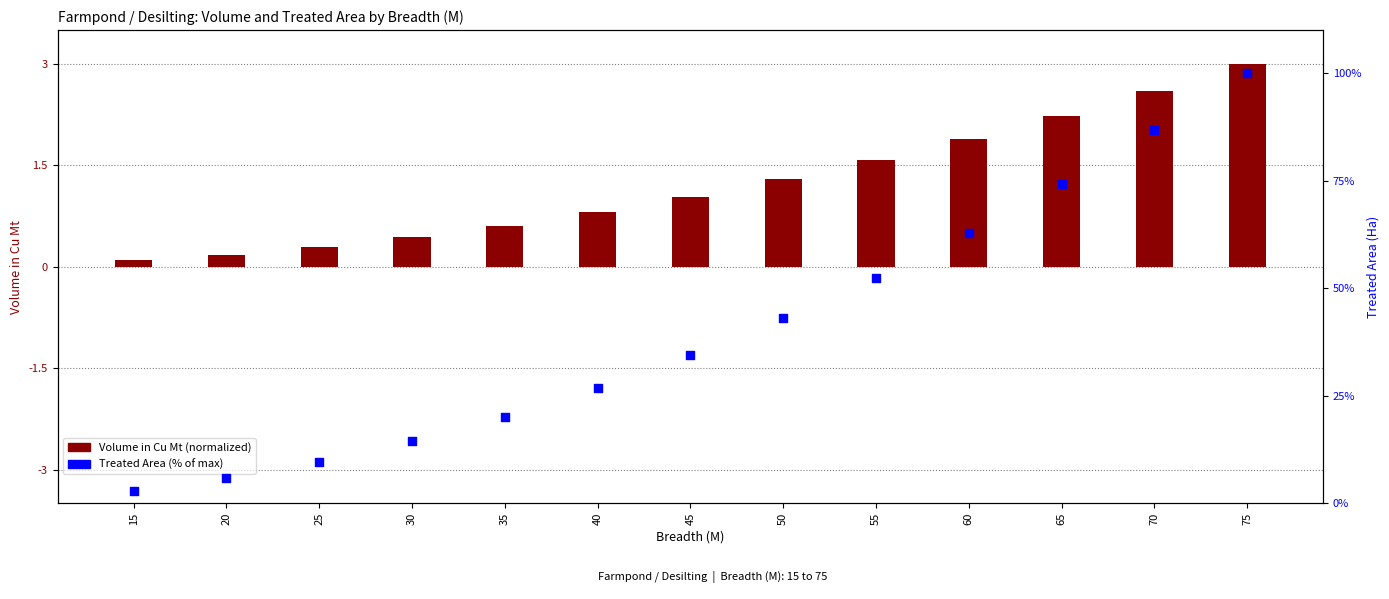

What is the total value across all series at 40?

27.6